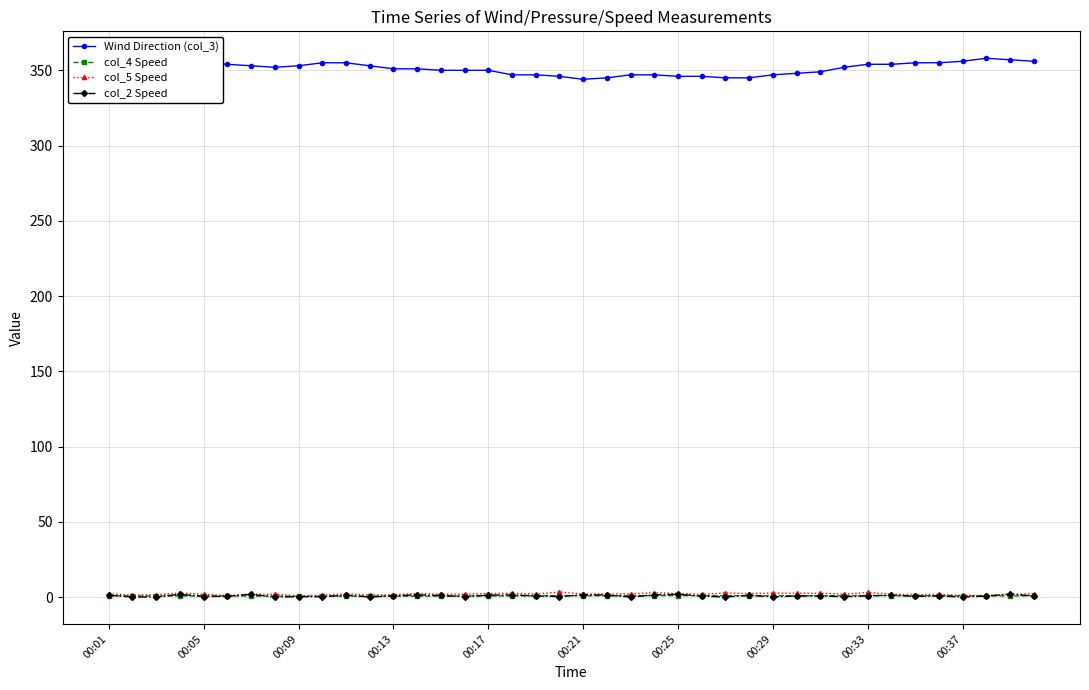

Is this an area chart (filled region under the line)?

No